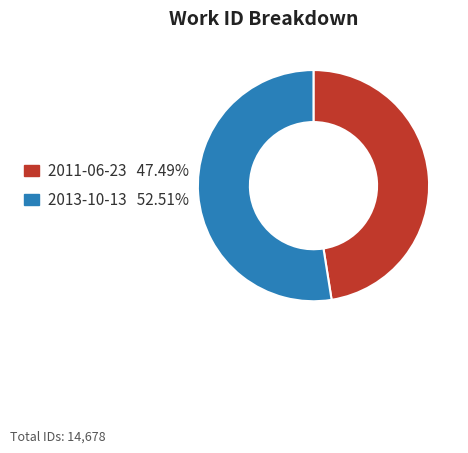

Does 2013-10-13 represent more than half of the total?

Yes